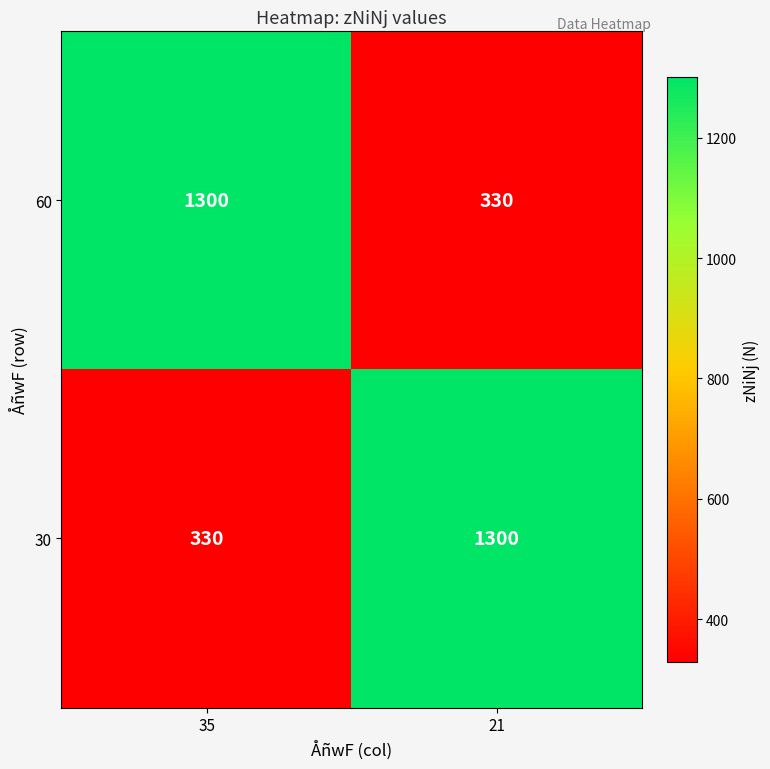

Read the 60 value at 35, to the nearest 10.

1300